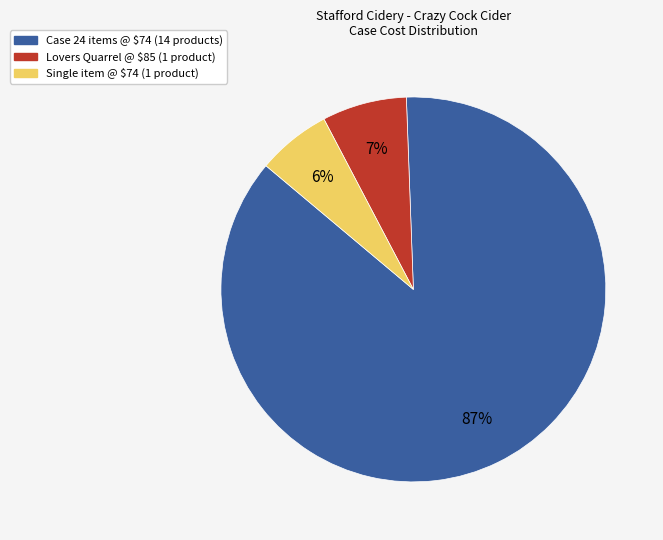

Does any single category account for the majority?

Yes